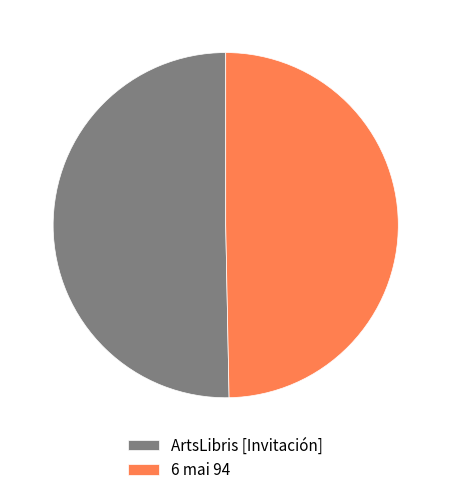

Is there any slice that represents more than half of the pie?

Yes